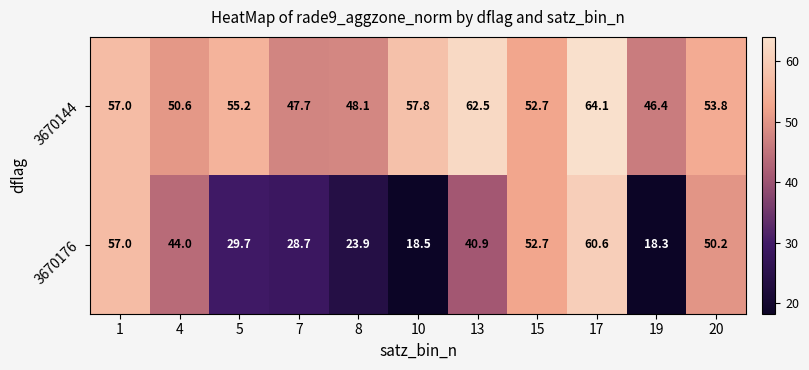

Is it true that 3670176 equals 52.7 at 15?

True